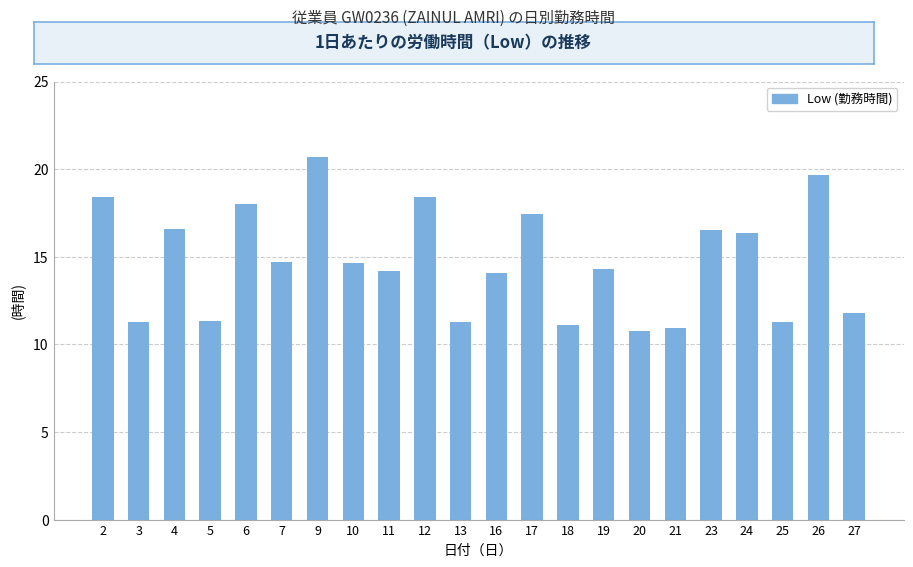

What is the average value?

14.7